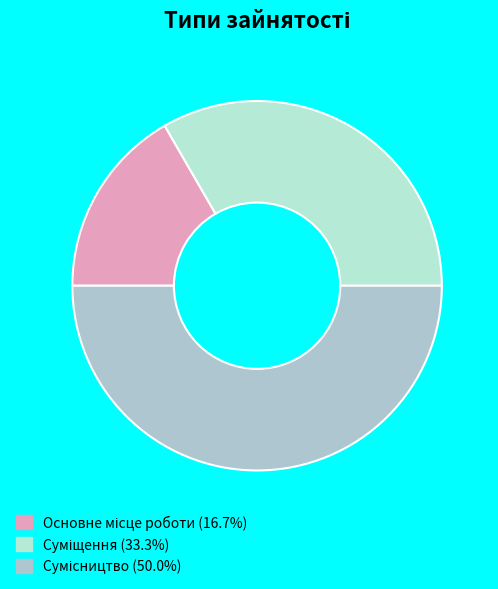

What is the ratio of the value at Суміщення to the value at Сумісництво?

0.7